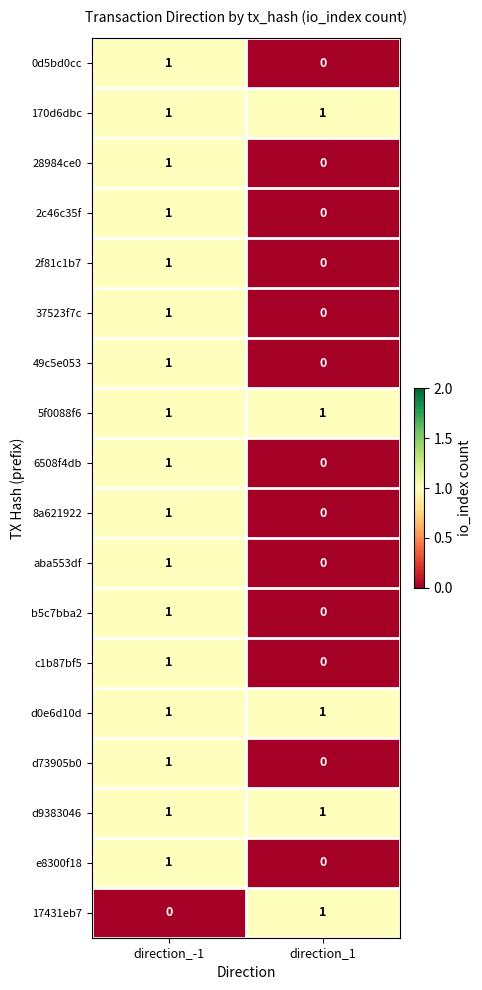

At which category is the sum across all series the highest?

direction_-1